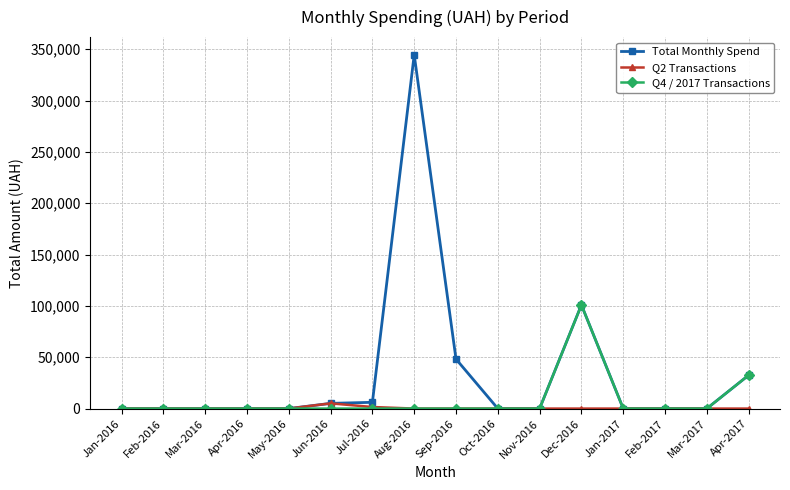

List the series in order of their peak value, lowest first.

Q2 Transactions, Q4 / 2017 Transactions, Total Monthly Spend